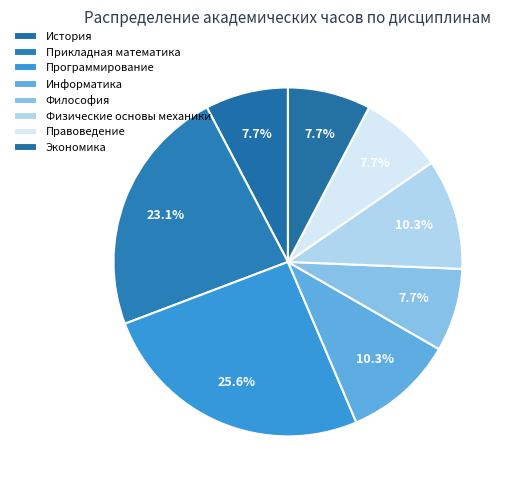

What percentage is the Правоведение slice, to the nearest percent?

8%